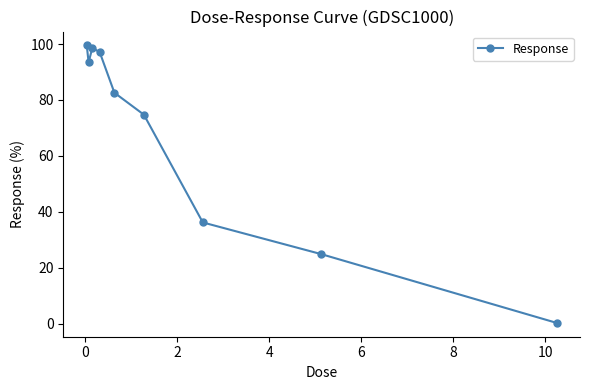

How many points are lower than both their immediate neighbors (excluding endpoints)?

1